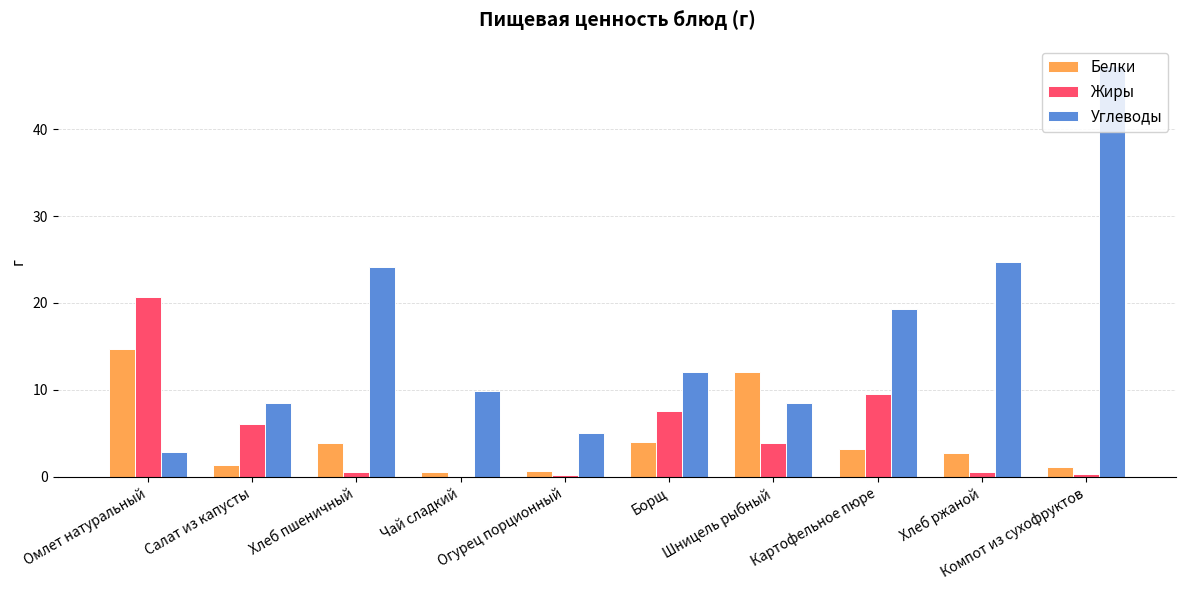

What is the greatest value displayed?

47.3